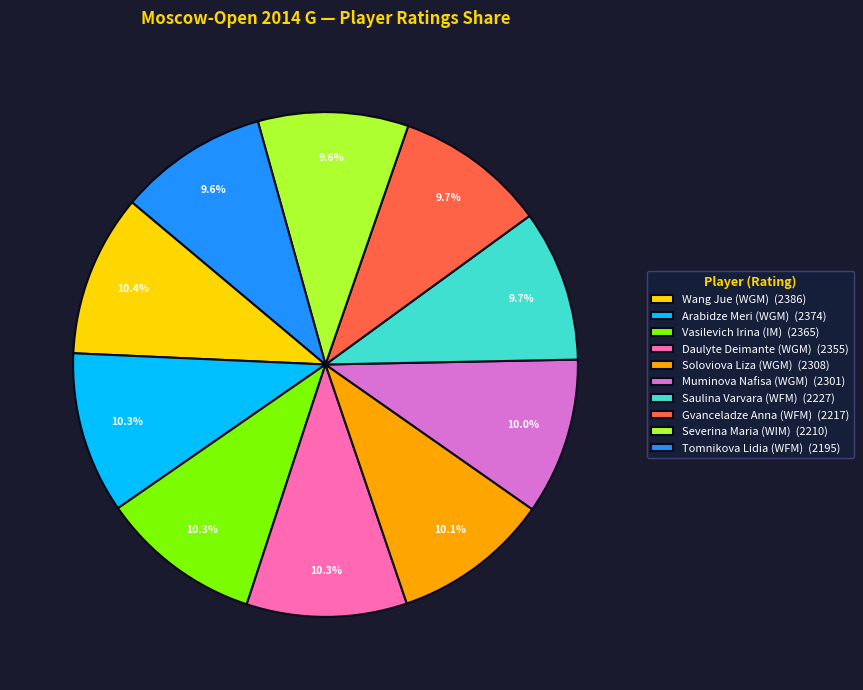

What percentage do Severina Maria (WIM) and Wang Jue (WGM) together represent?

20.0%